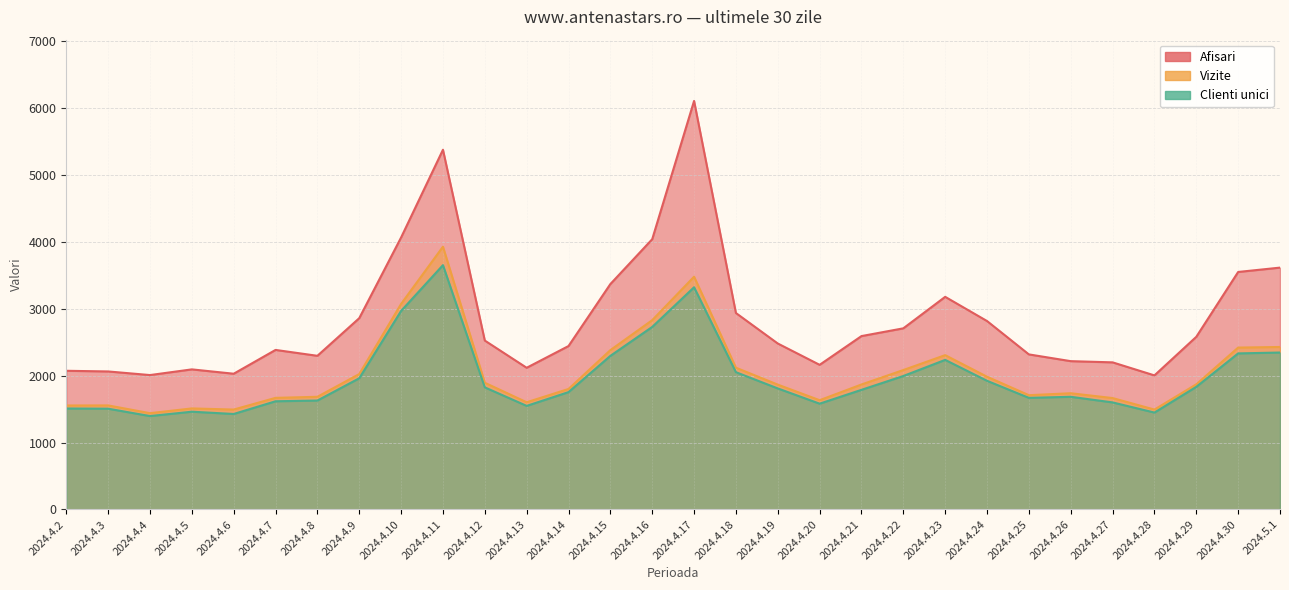

What is the spread (max minus min) of values at 2024.4.28?

556